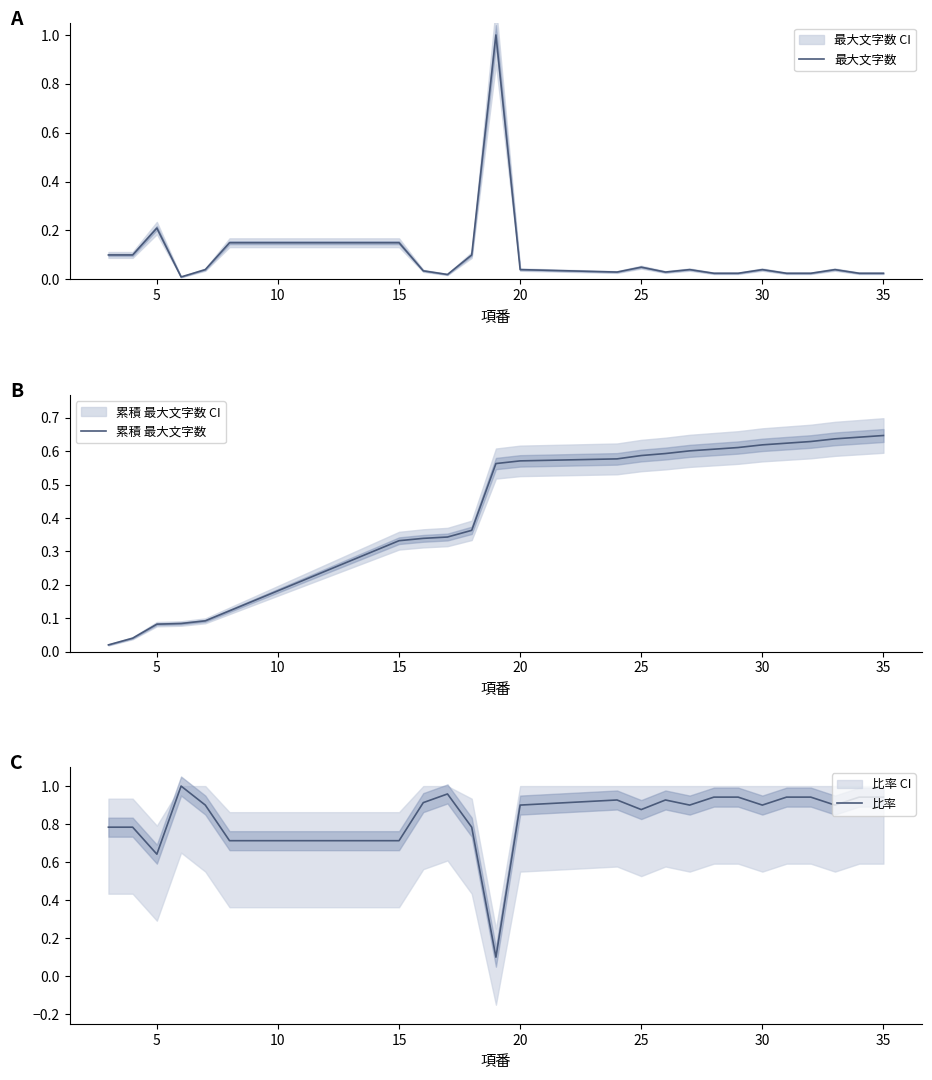

True or false: 累積 最大文字数 has more than 2 points higher than both neighbors.

False